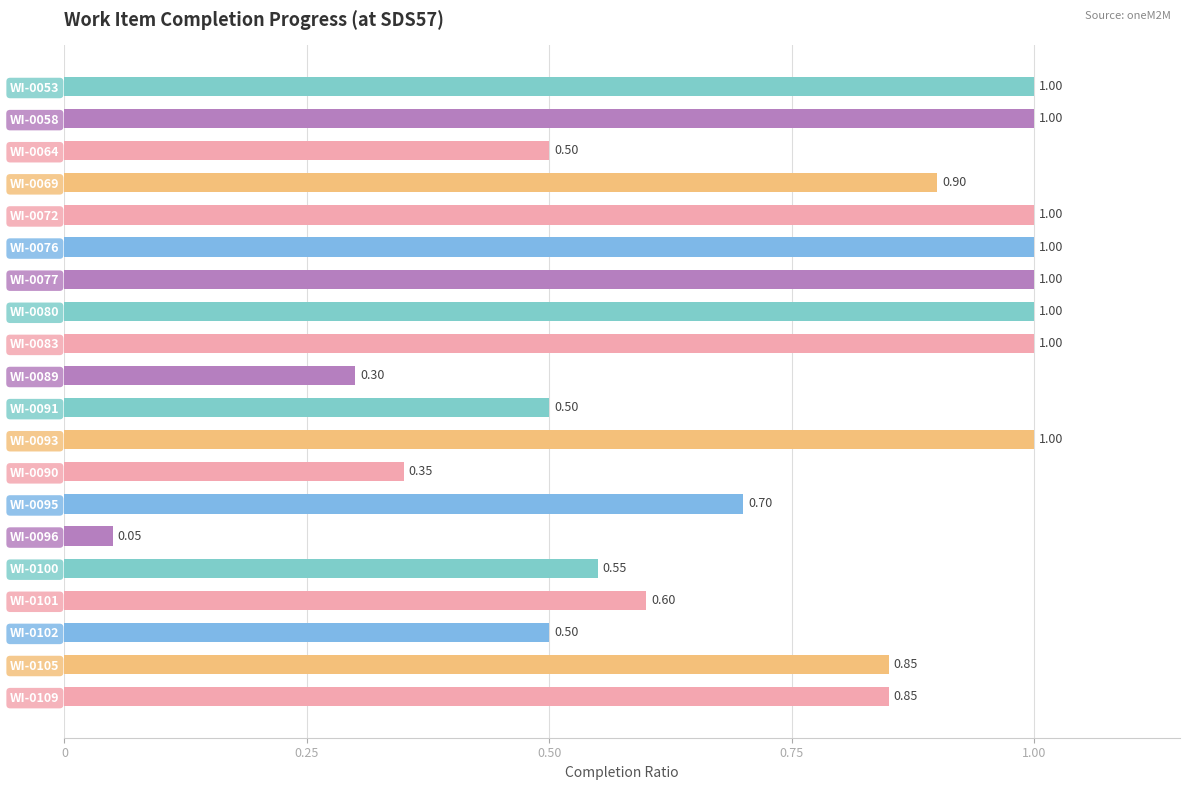

What is the sum of the values at WI-0109 and WI-0069?

1.8